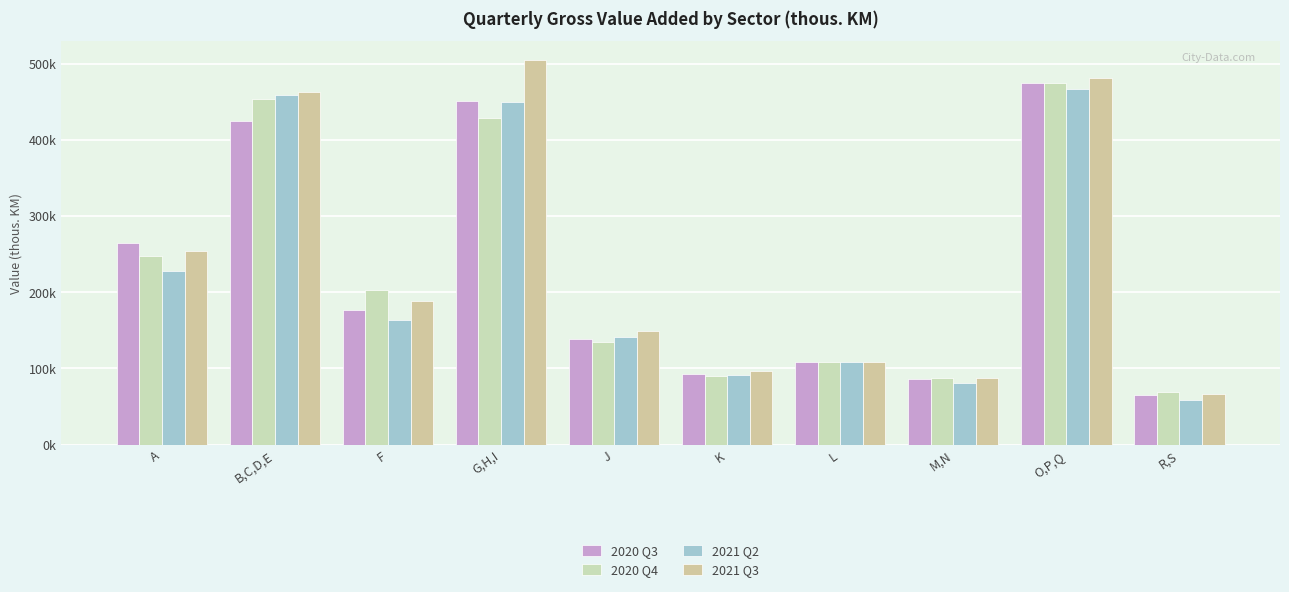

Are the bars grouped side by side (vs. stacked)?

Yes